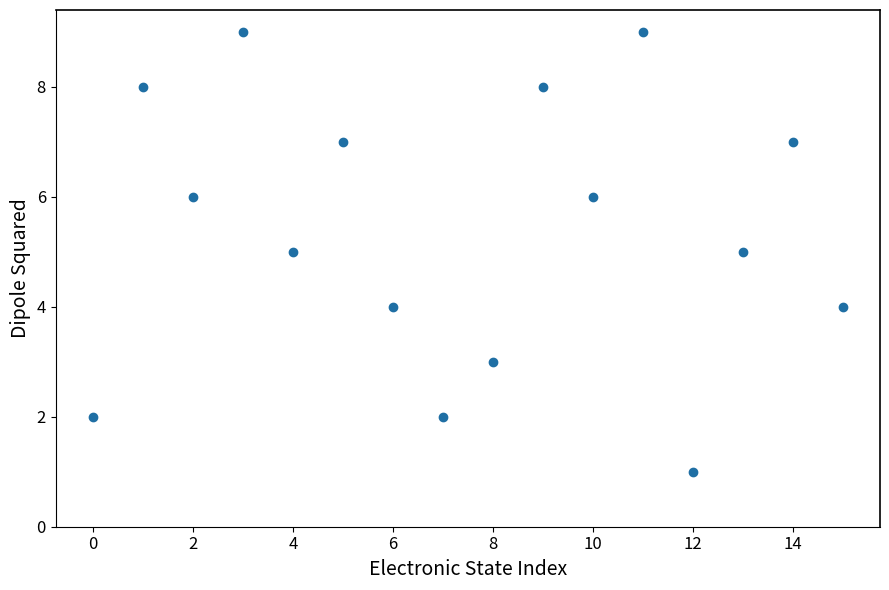

What is the range of Y values (max minus min)?

8